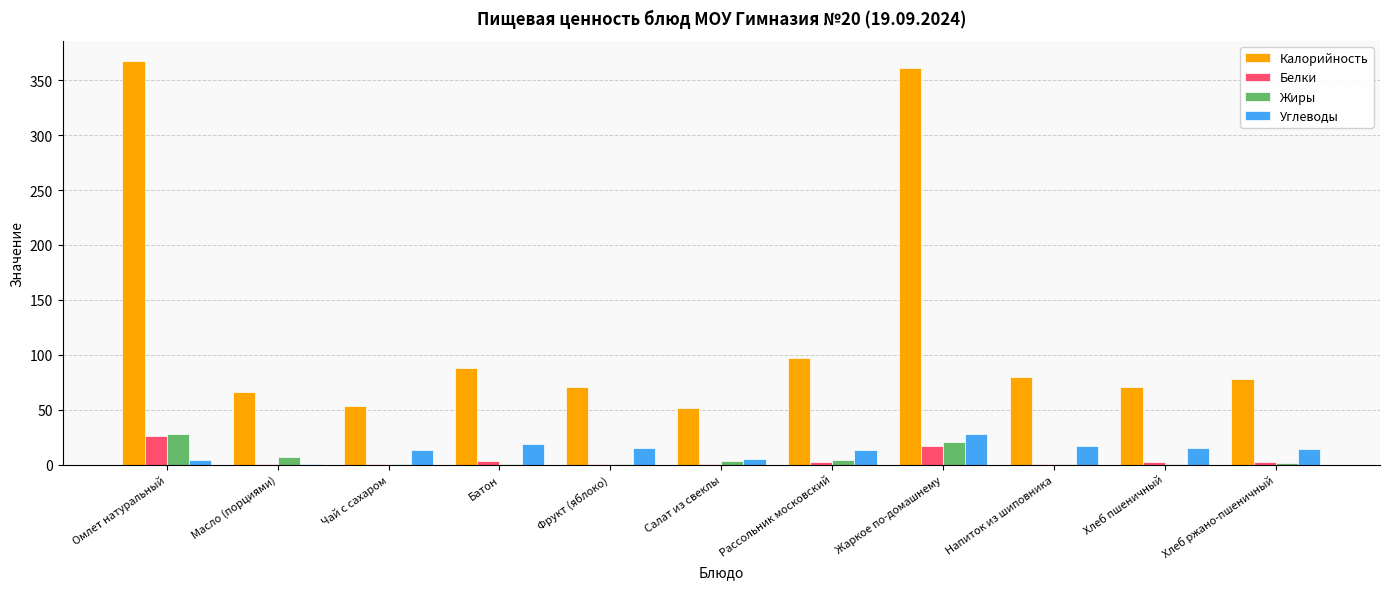

Which category has the highest value in the Белки series?

Омлет натуральный